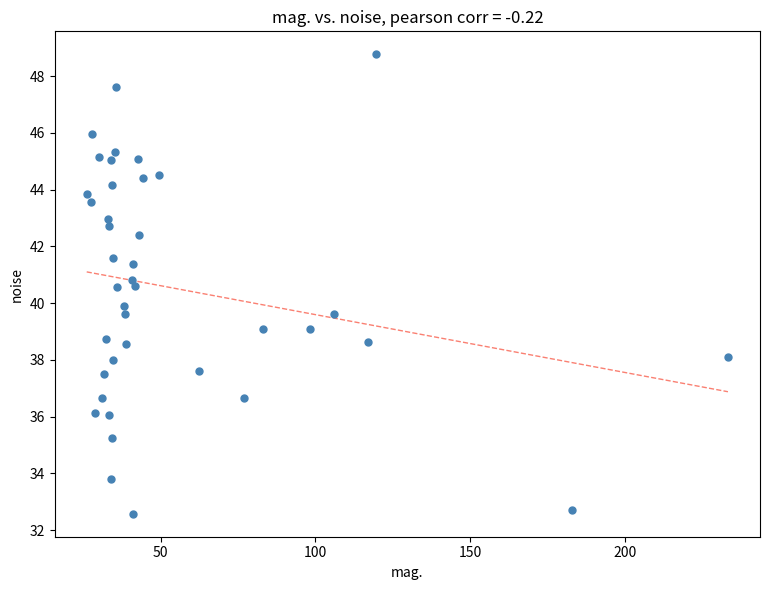

What is the range of X values (max minus min)?

207.3